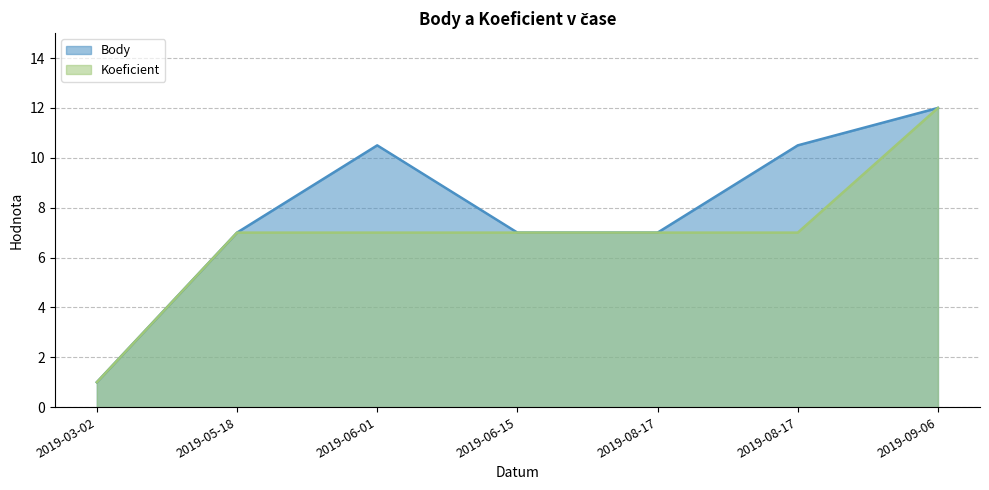

What is the value of the Body point at the 5th from the left?

7.0